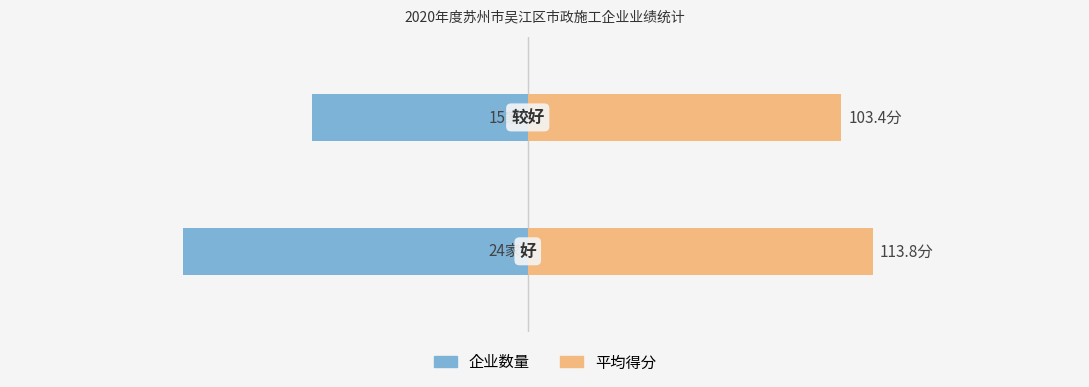

What is the value of the 企业数量 bar at the 2nd from the left?

-15.0